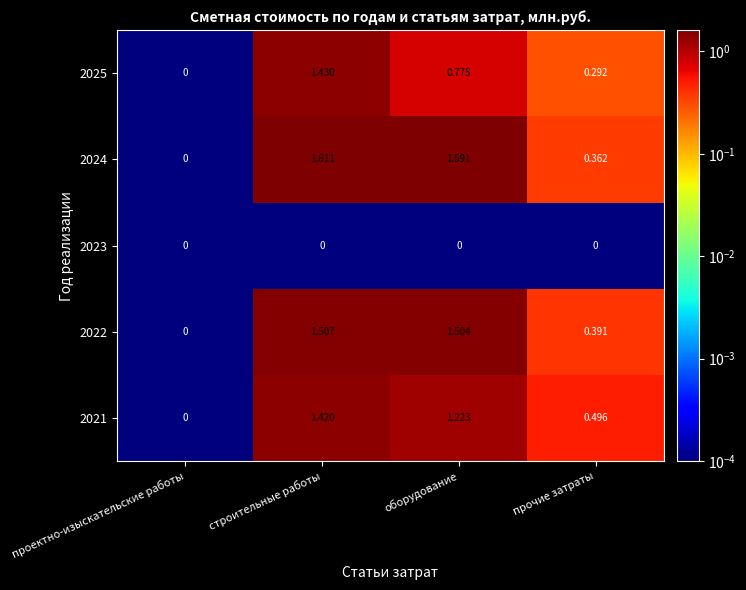

List the series in order of their peak value, lowest first.

2023, 2021, 2025, 2022, 2024